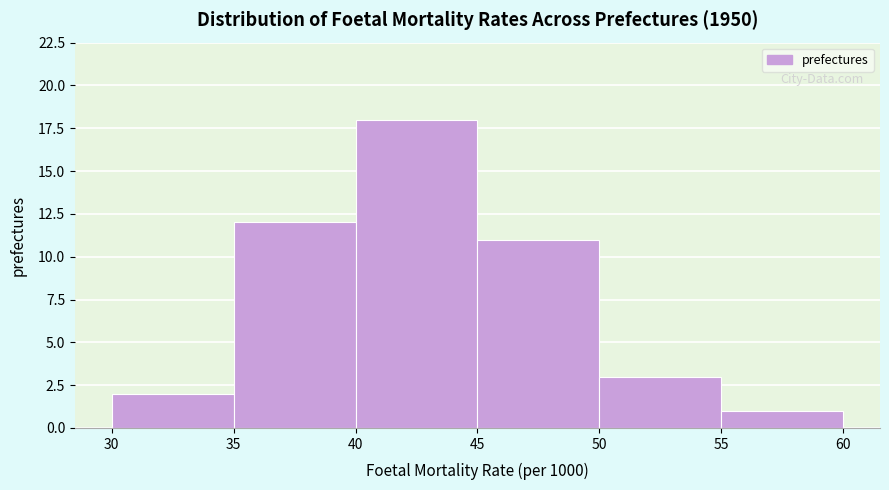

Reading left to right, transcribe this chart: for each bar, give the range it covers on the x-axis and its height. The values are not printed on the chart, so give them approximately, as read against the axis.

30 to 35: 2
35 to 40: 12
40 to 45: 18
45 to 50: 11
50 to 55: 3
55 to 60: 1